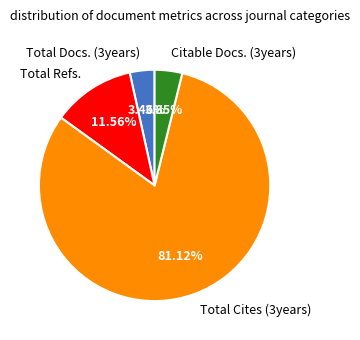

To the nearest percent, what is the average slice percentage?

25%